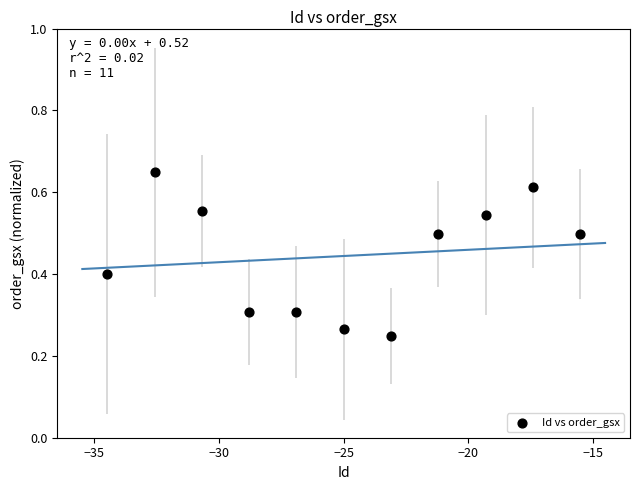

What is the average X value?

-25.0